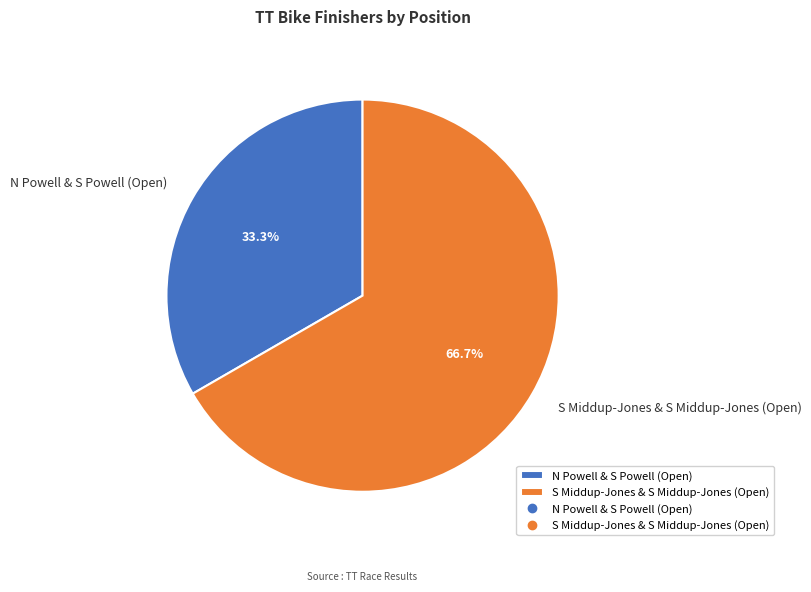

Between N Powell & S Powell (Open) and S Middup-Jones & S Middup-Jones (Open), which is larger?

S Middup-Jones & S Middup-Jones (Open)